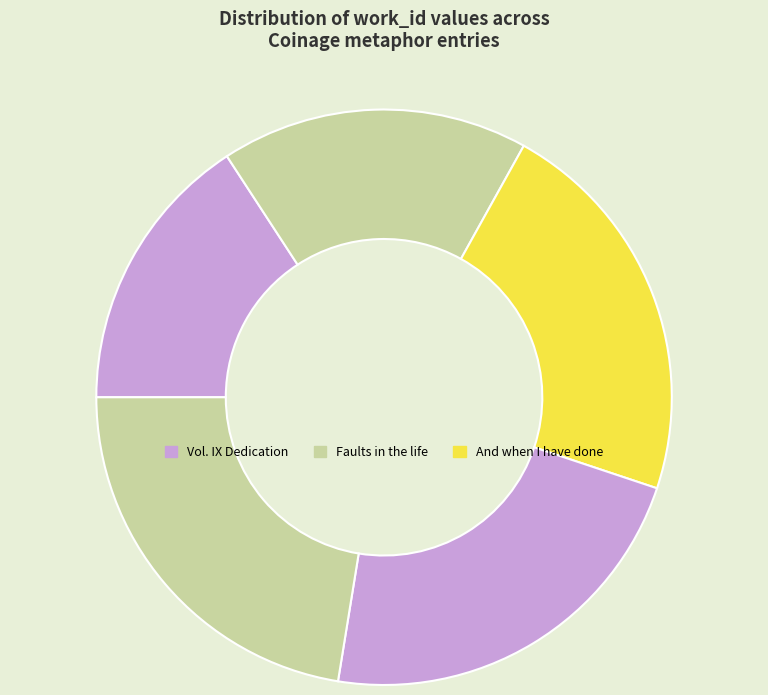

How many slices are in this pie chart?

5